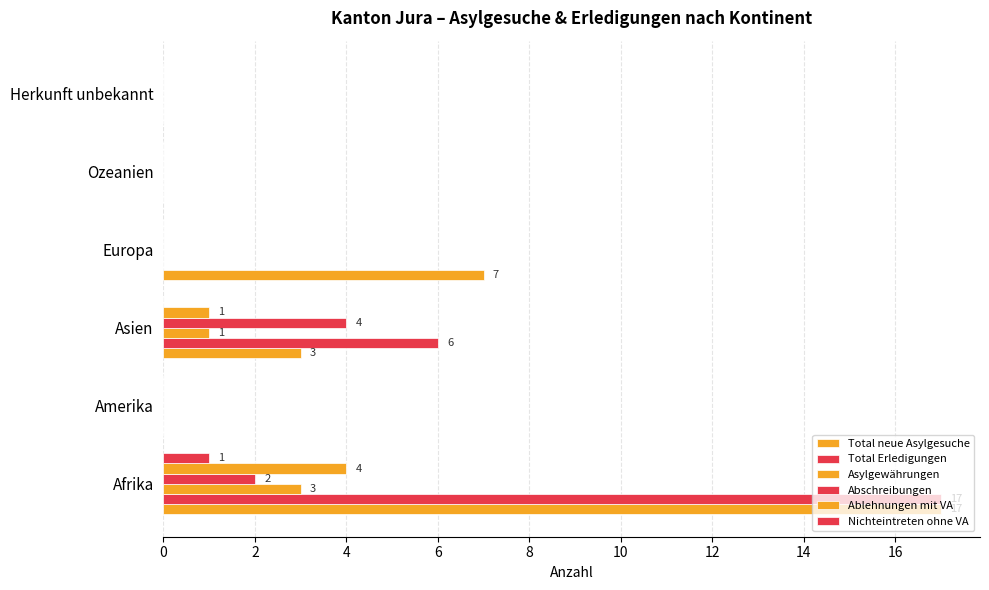

Count the number of data series in this chart.

6